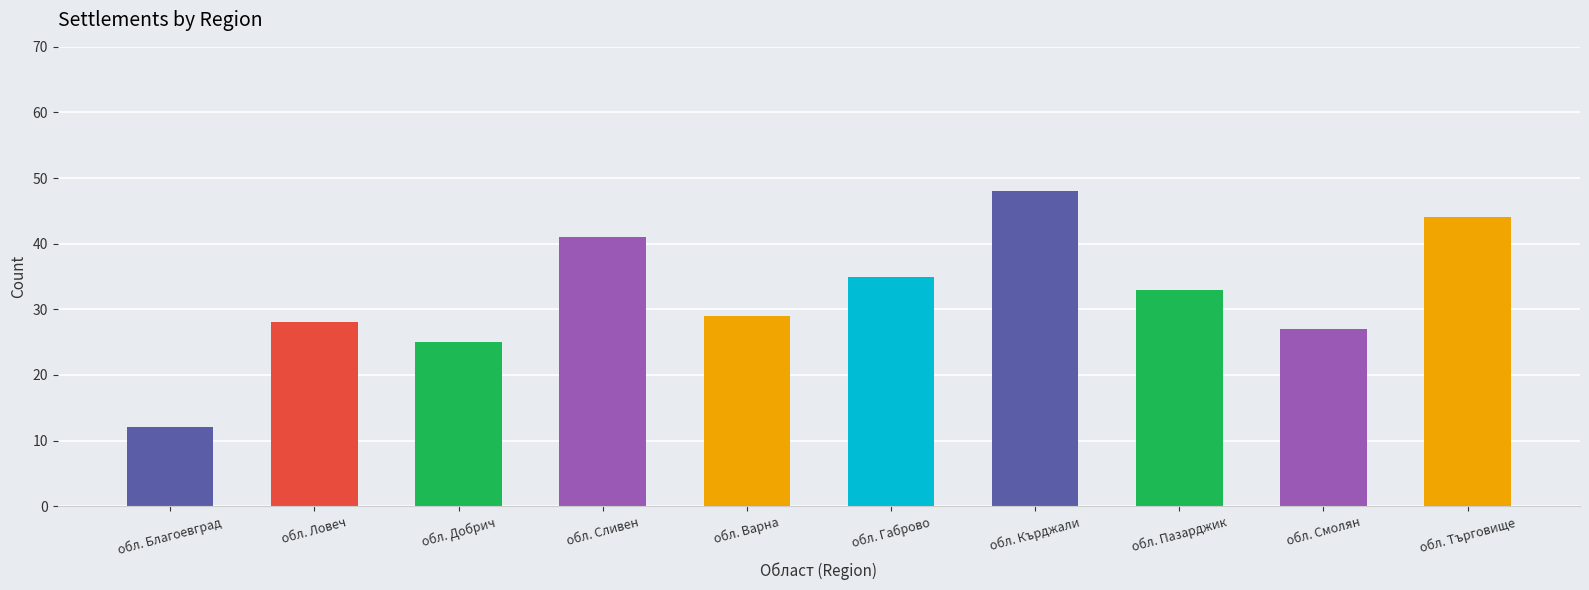

What is the smallest value displayed?

12